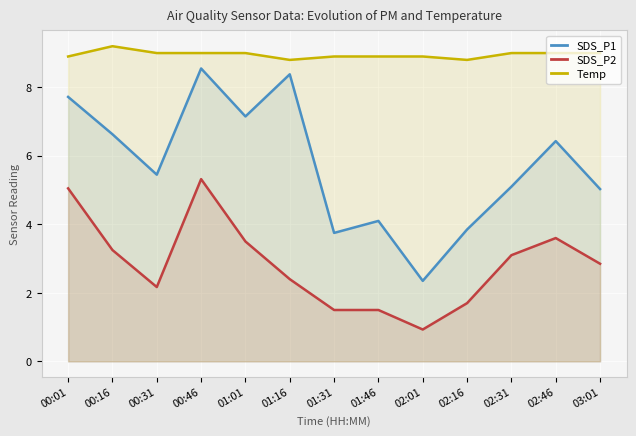

What is the value of the SDS_P1 point at the 4th from the left?

8.6